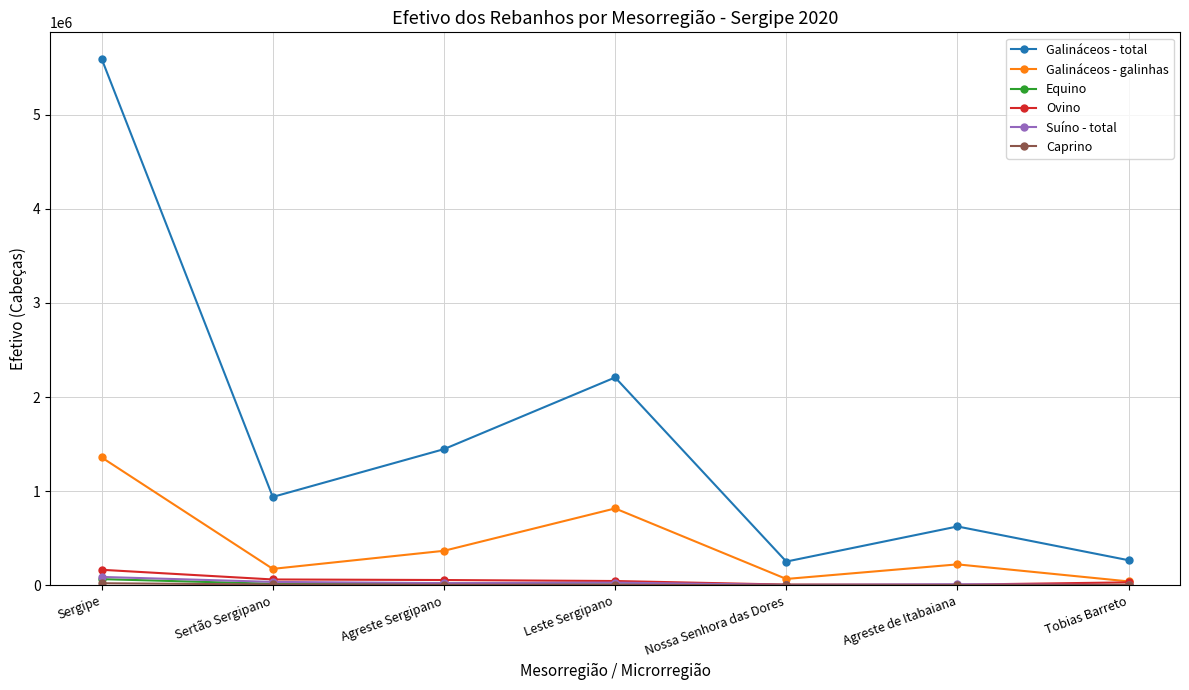

True or false: Galináceos - total and Suíno - total cross at least once.

False